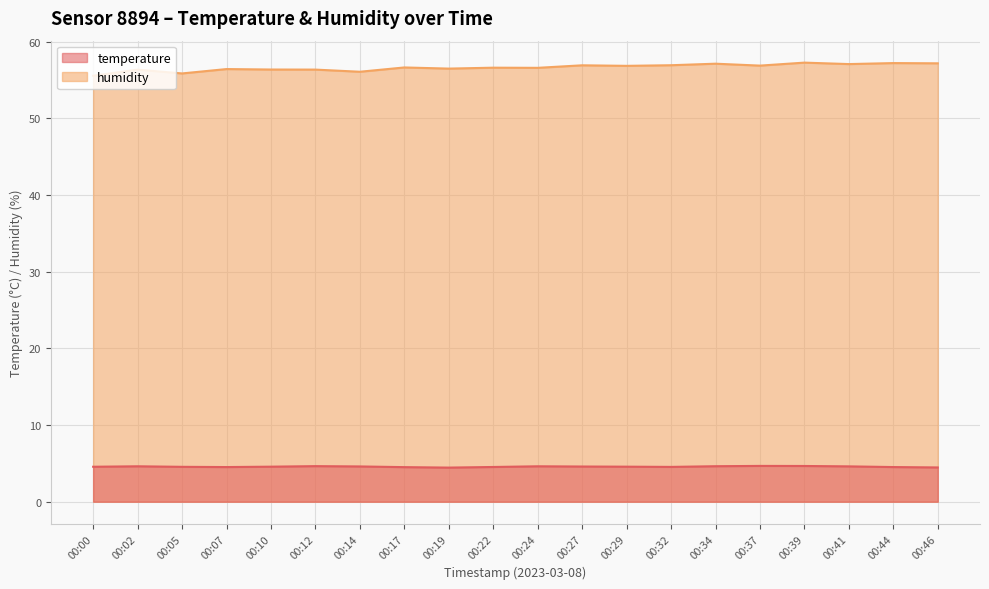

The value of humidity at 00:41 is 19.0. True or false?

False